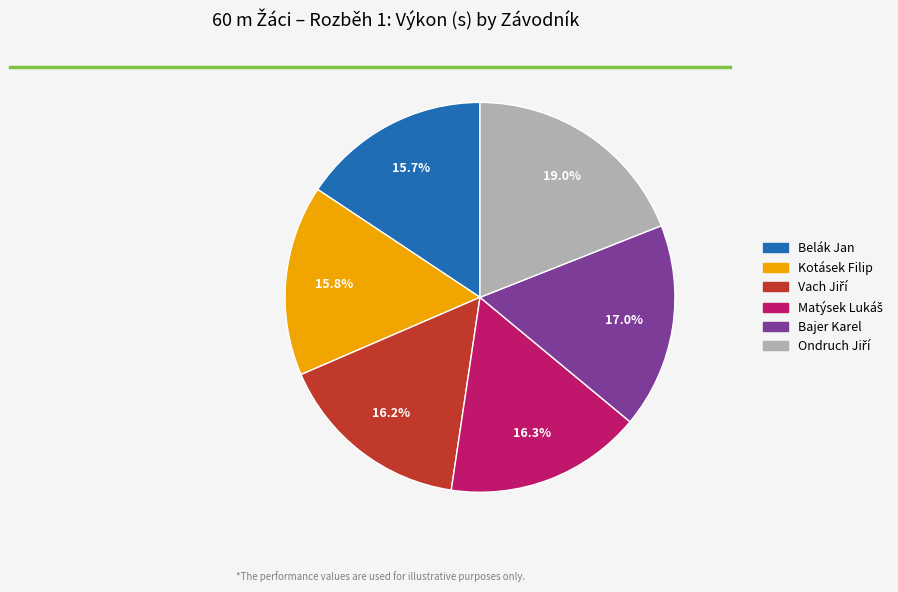

To the nearest percent, what is the difference between the largest and smallest slice percentages?

3%